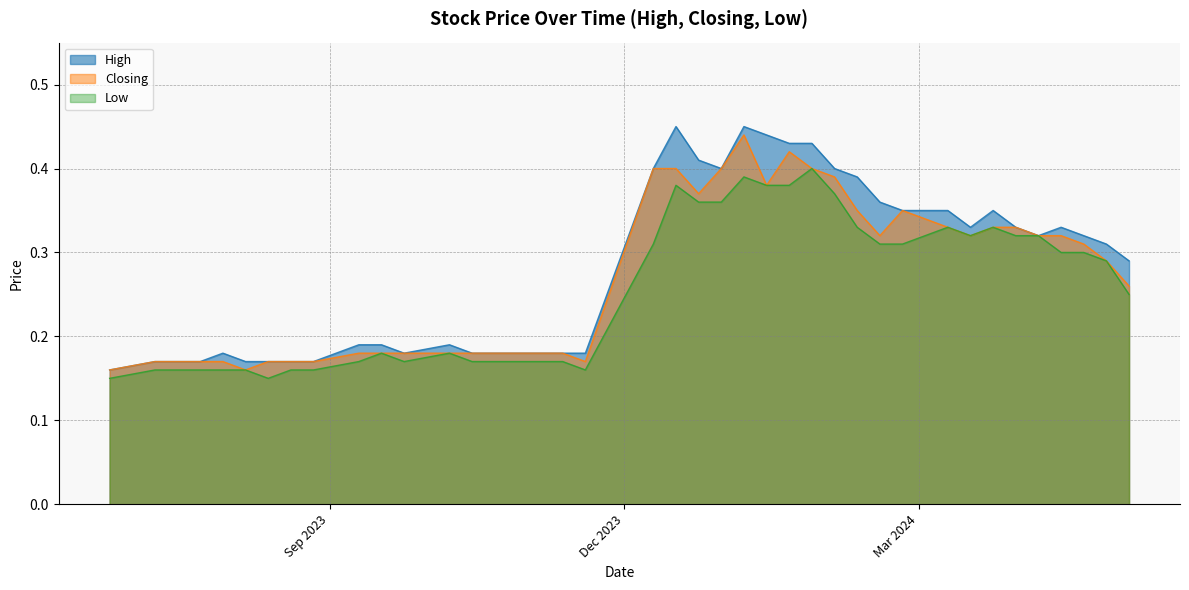

True or false: Low and Closing intersect in this chart.

False